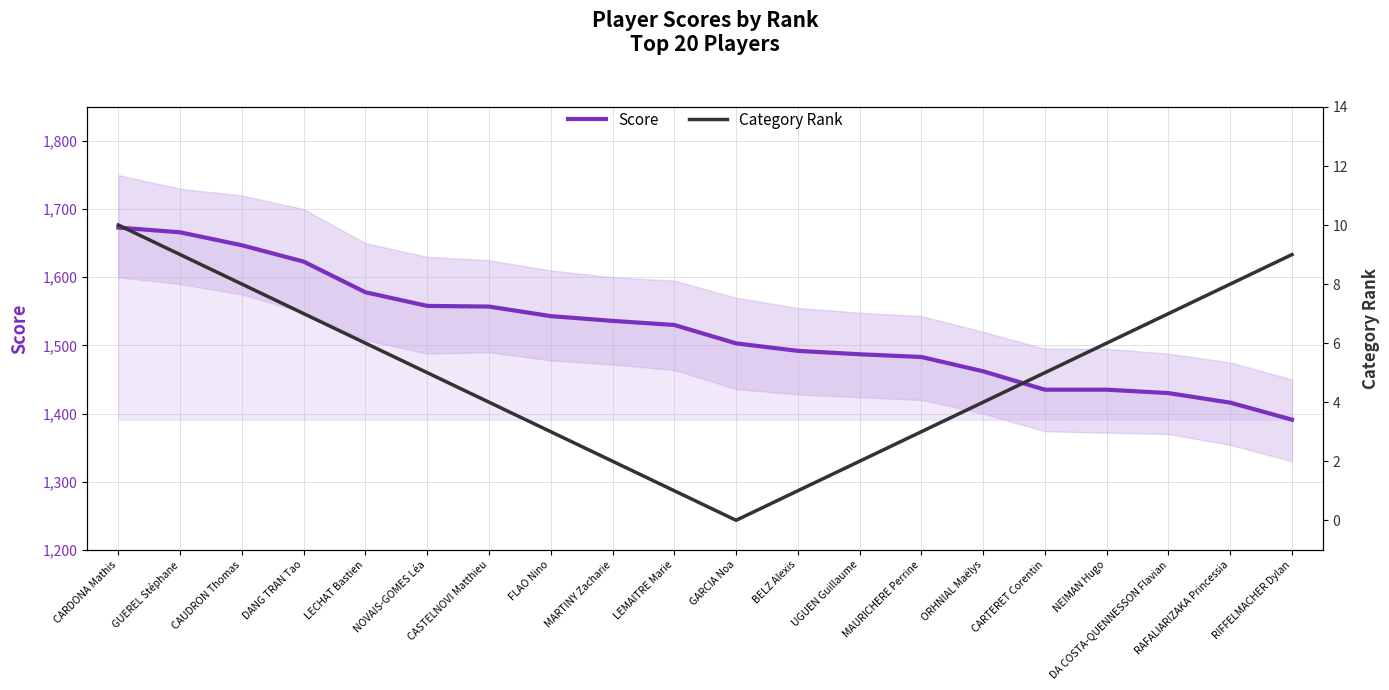

Rank the series by their maximum value, from lowest to highest.

Category Rank, Score